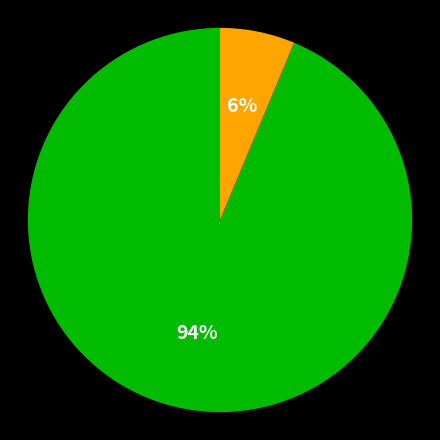

Is there any slice that represents more than half of the pie?

Yes